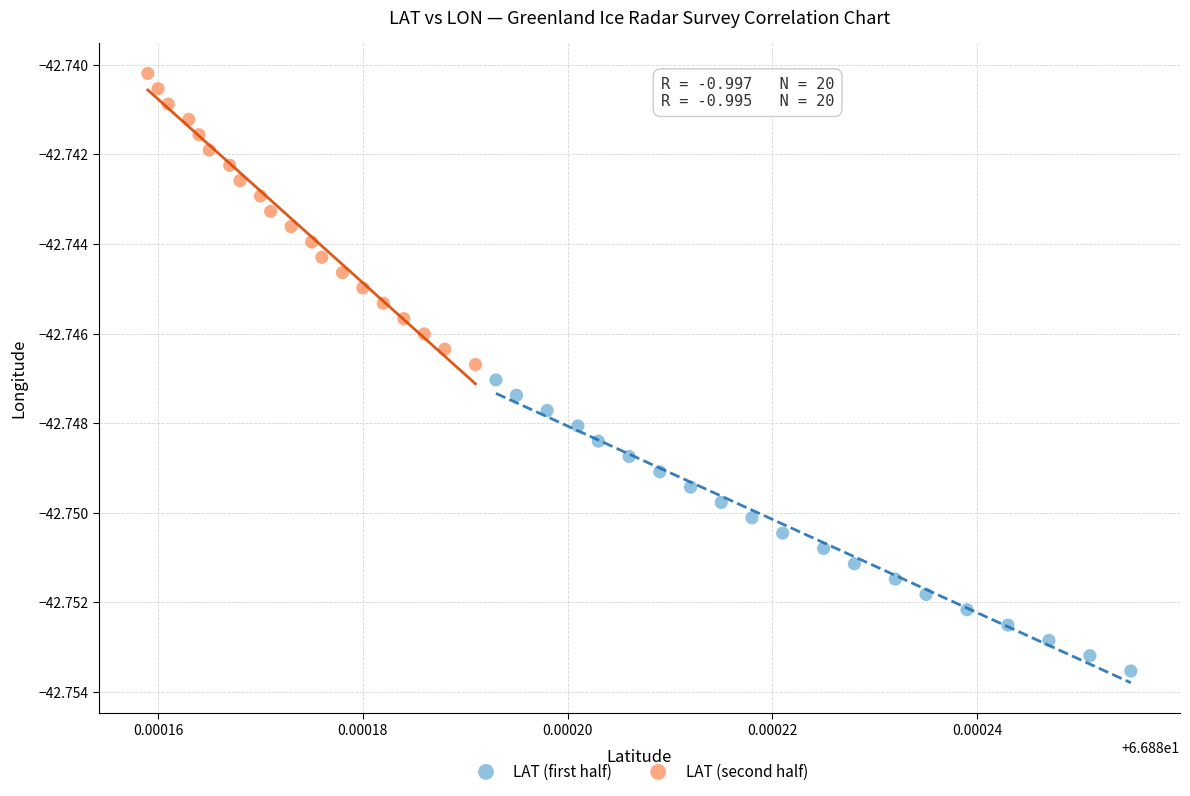

Which series has the widest spread of Y values?

LAT (second half)